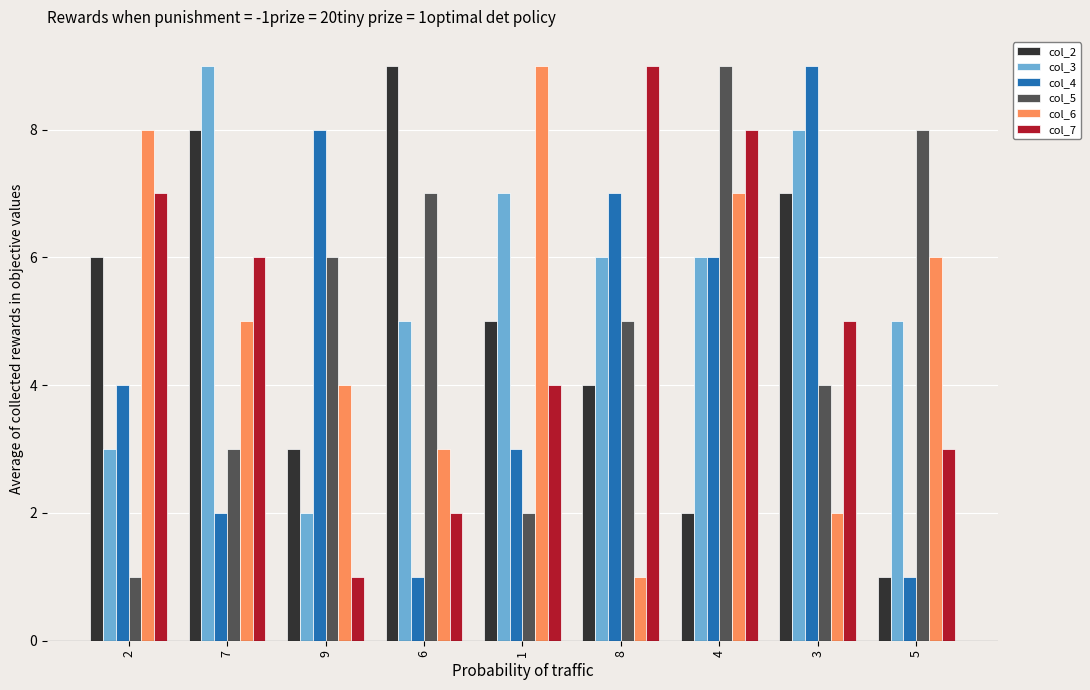

True or false: col_5 has a value of 2 at 9.

False